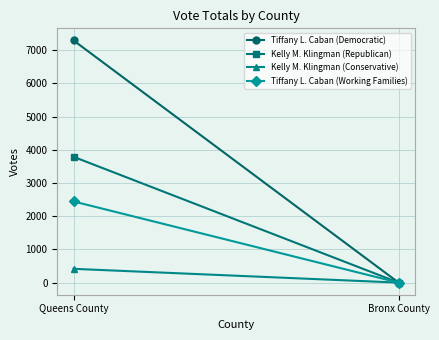

What is the difference between the maximum and minimum values in the Tiffany L. Caban (Working Families) series?

2445